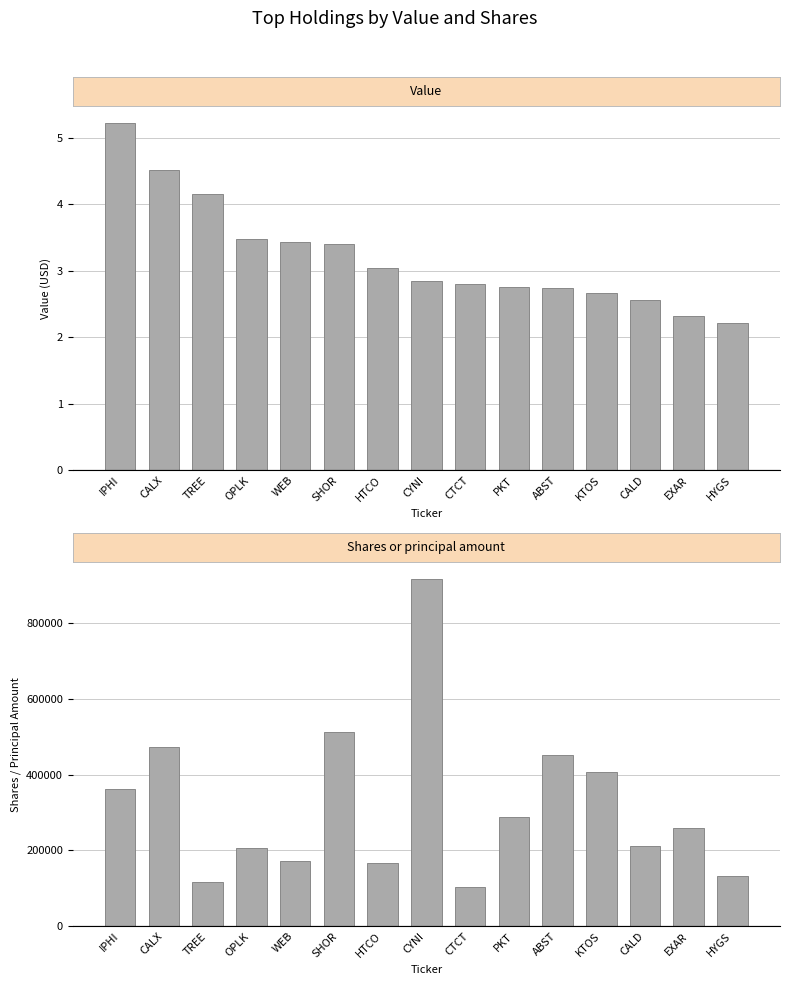

How many data points in Value are above 2854000?

7